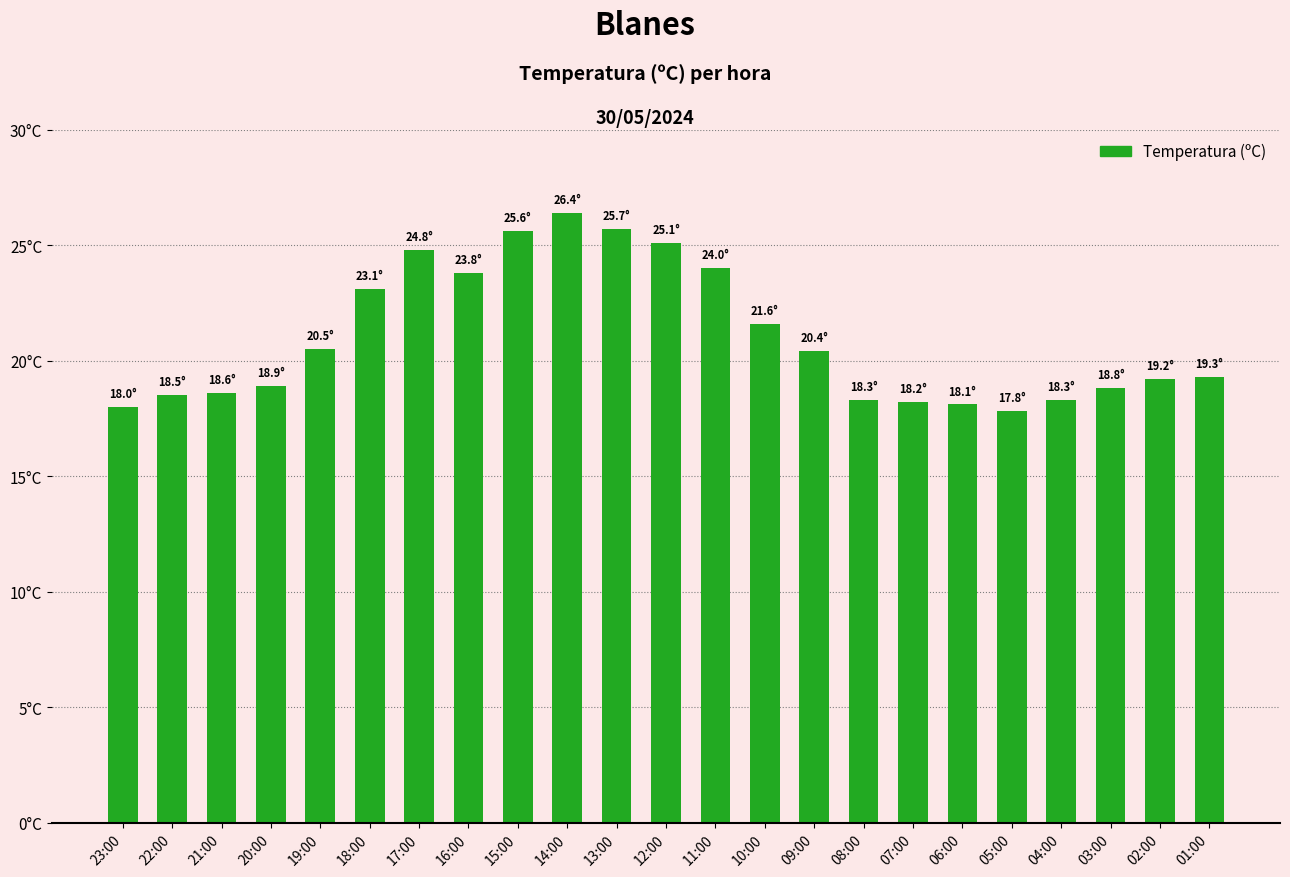

Are the bars horizontal?

No